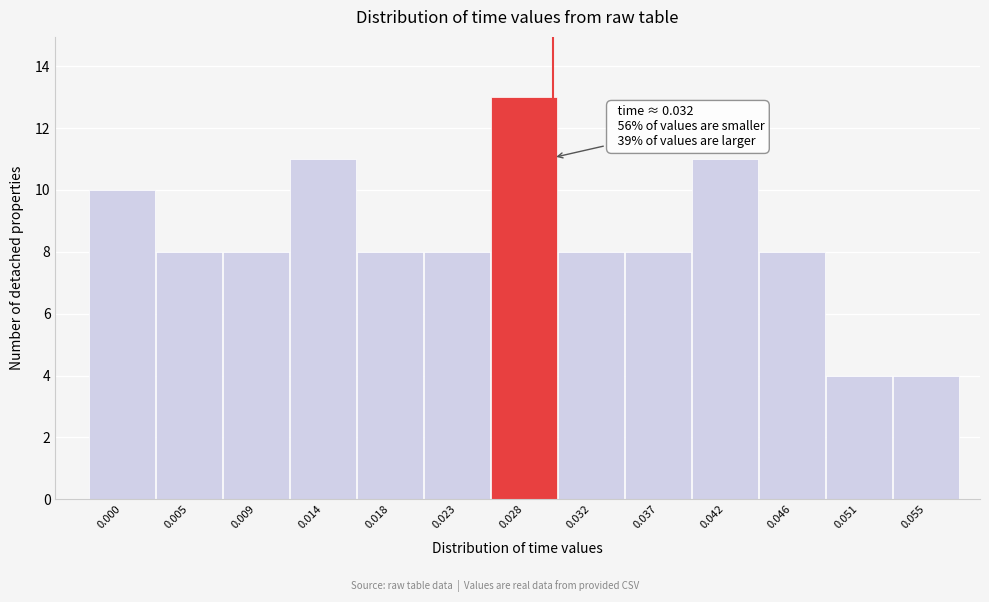

Reading right to left, what are all the values shown in this chart?

0.055=4	0.051=4	0.046=8	0.042=11	0.037=8	0.032=8	0.028=13	0.023=8	0.018=8	0.014=11	0.009=8	0.005=8	0.000=10